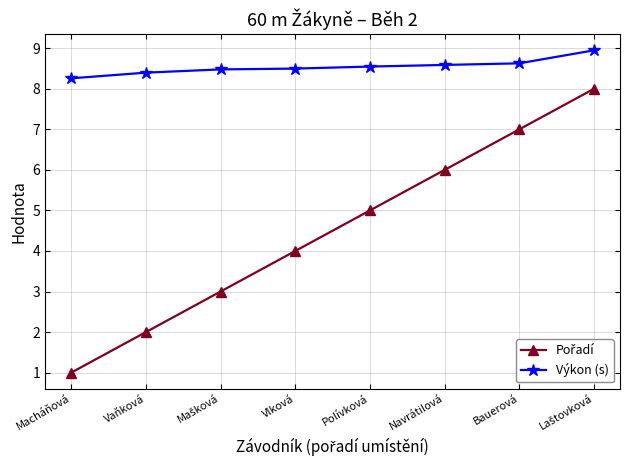

What is the minimum value shown in the chart?

1.0